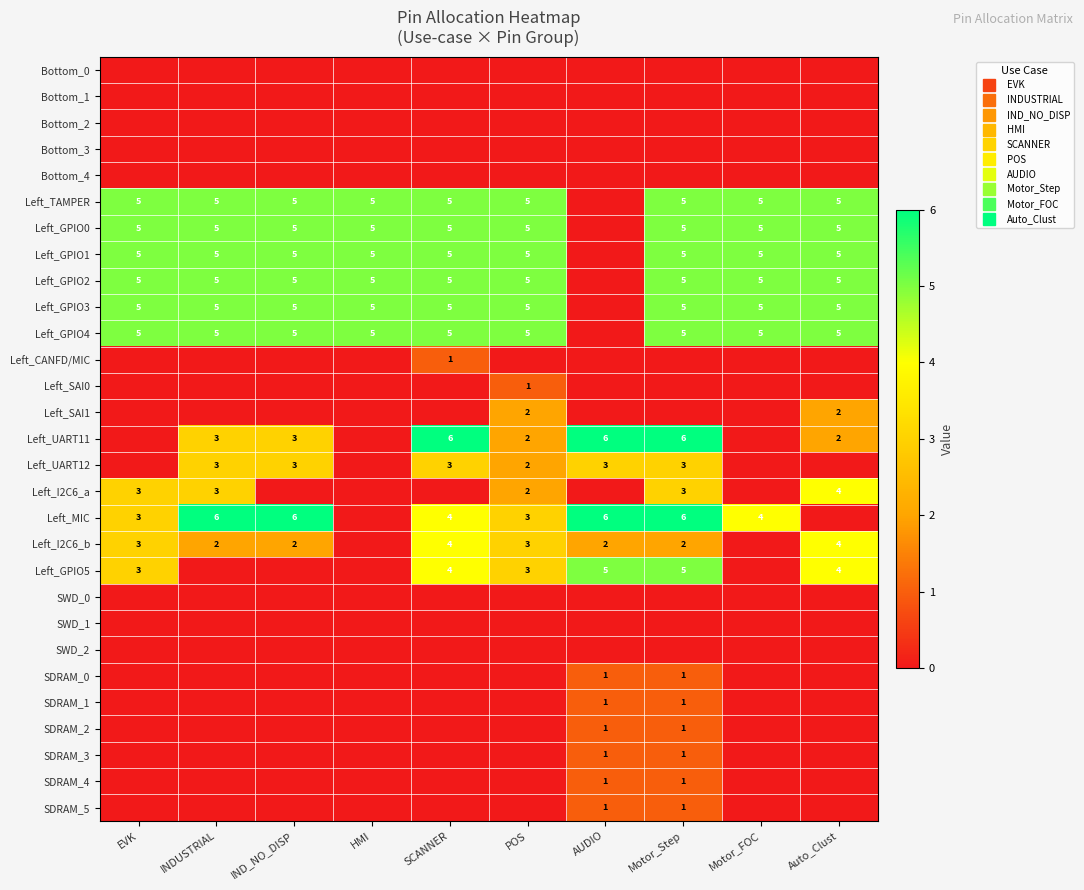

Which series changed the most between HMI and Motor_FOC?

Left_MIC